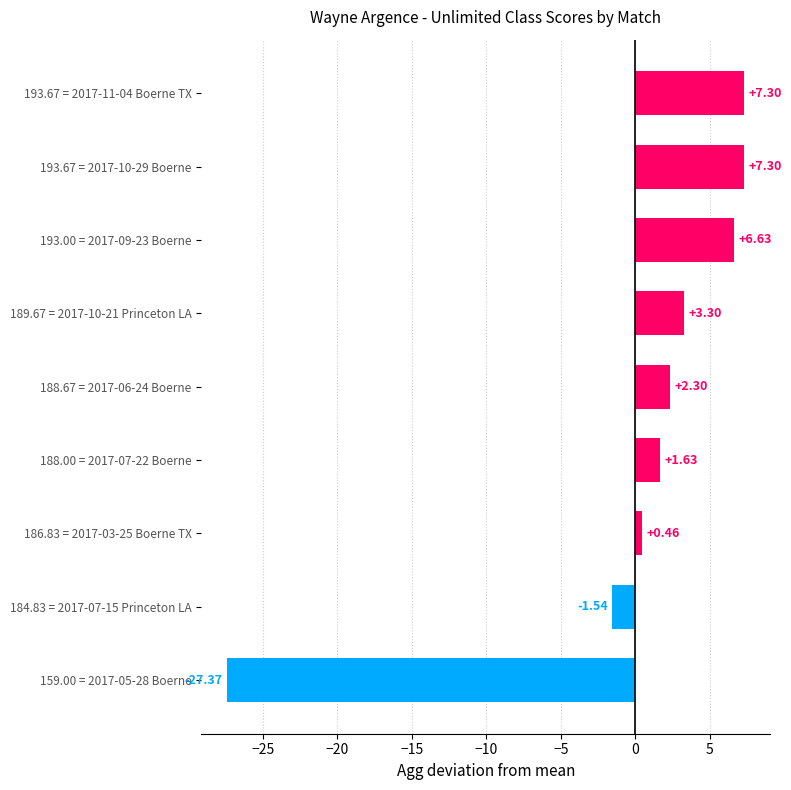

Between 184.83 = 2017-07-15 Princeton LA and 159.00 = 2017-05-28 Boerne, which is larger?

184.83 = 2017-07-15 Princeton LA